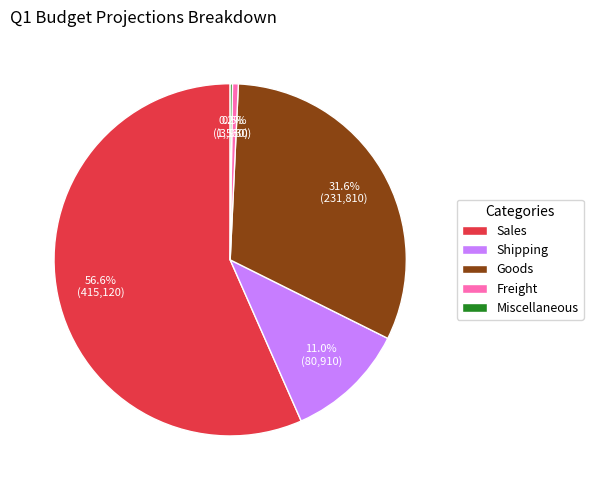

Which category has the biggest portion of the pie?

Sales